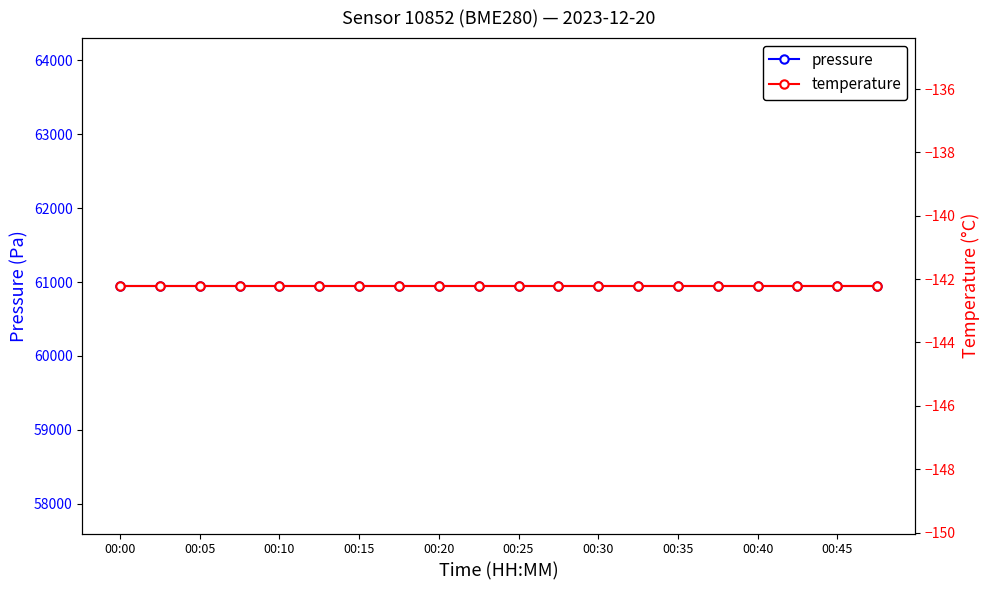

Rank the series by their maximum value, from highest to lowest.

pressure, temperature